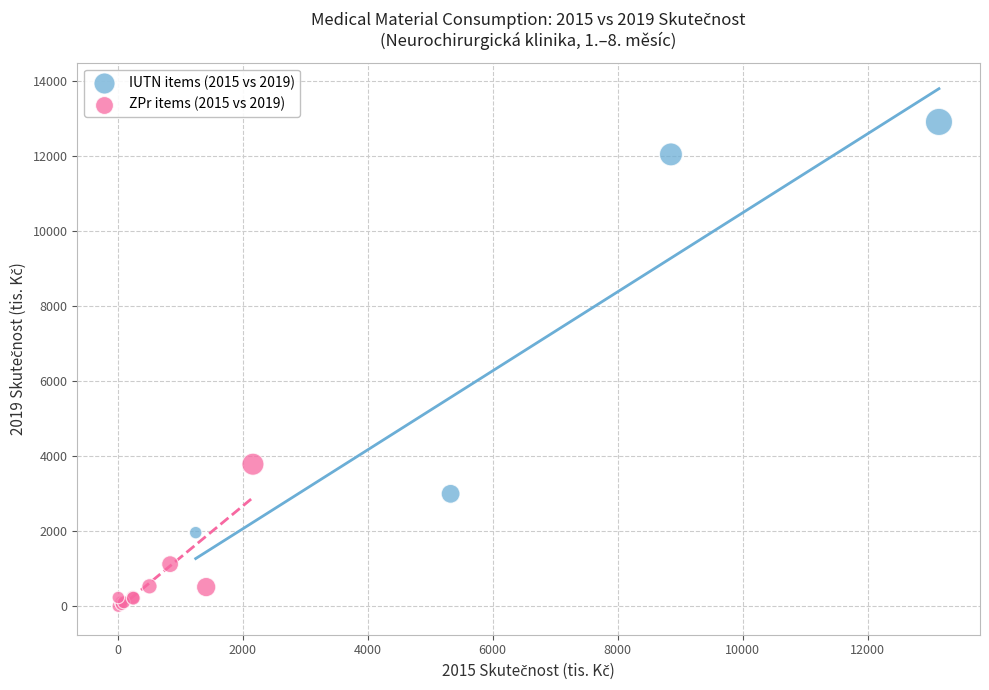

Which series reaches the maximum Y coordinate?

IUTN items (2015 vs 2019)